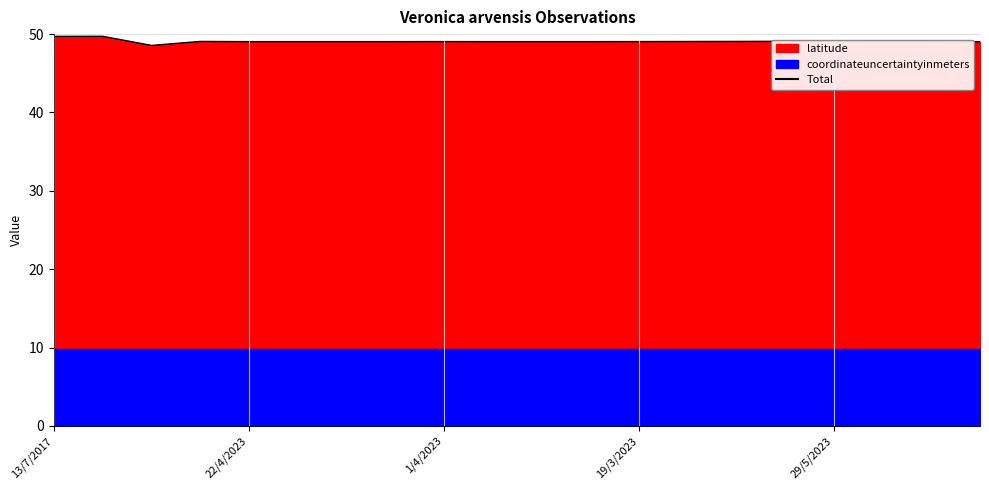

Where is the data nearest to the value 49?

19